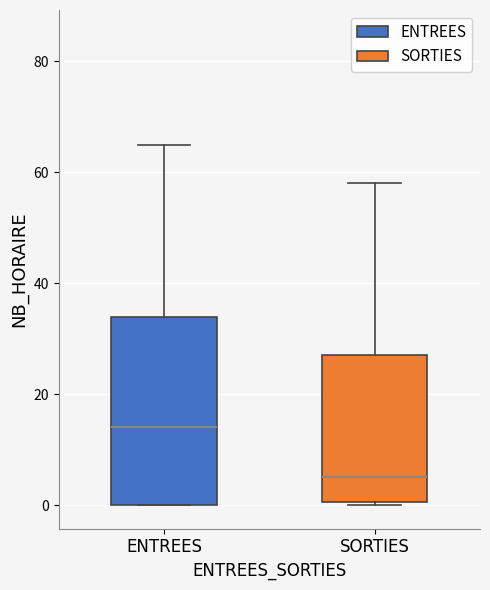

Where does the median line of the box for SORTIES sit on the y-axis? The values are not printed on the chart, so give them approximately, as read against the axis.

6